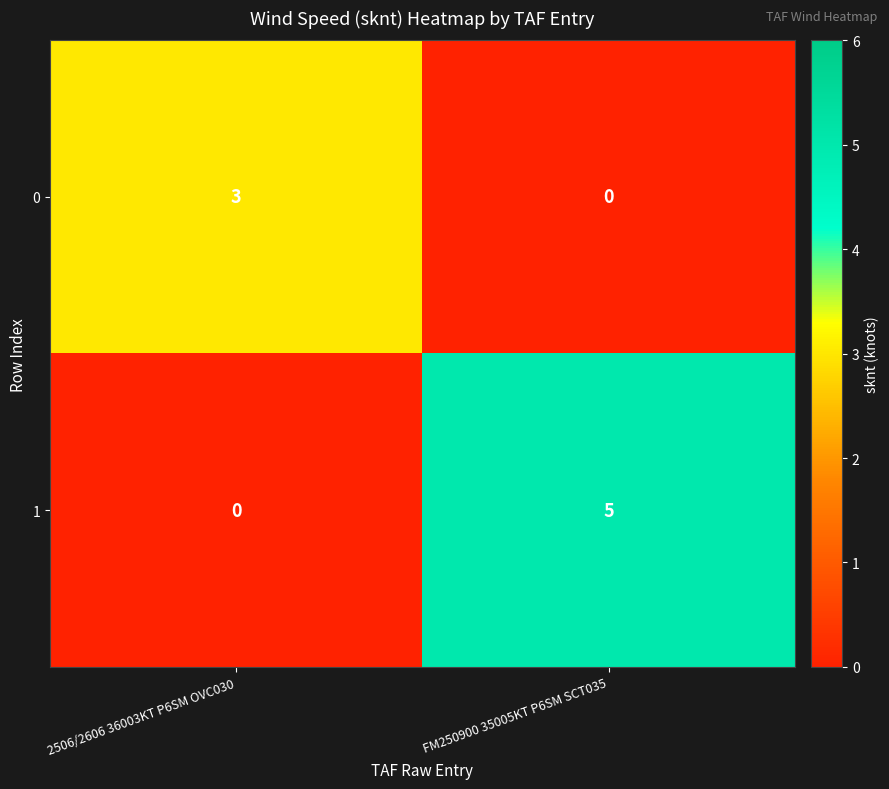

True or false: 0 has a value of 5 at 2506/2606 36003KT P6SM OVC030.

False